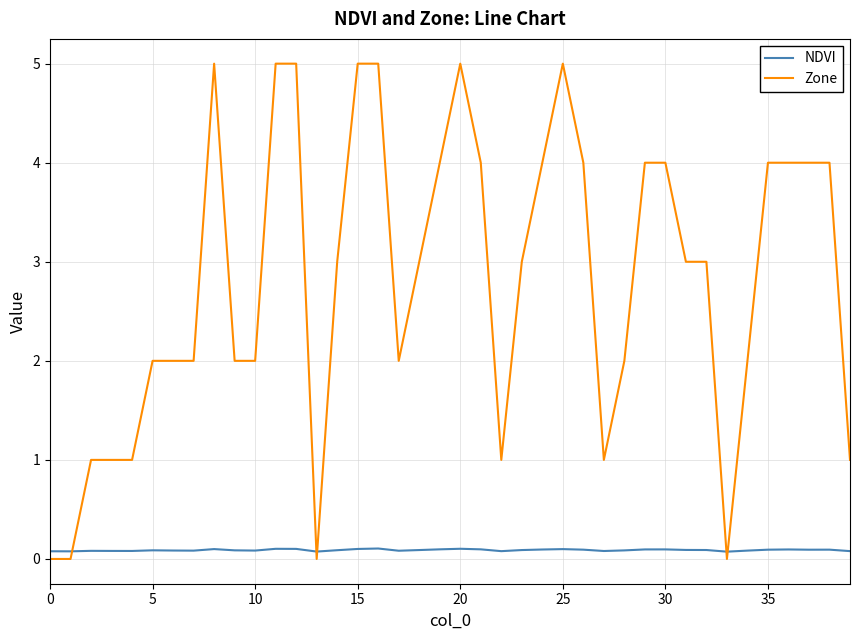

Which series has the largest range (max minus min)?

Zone